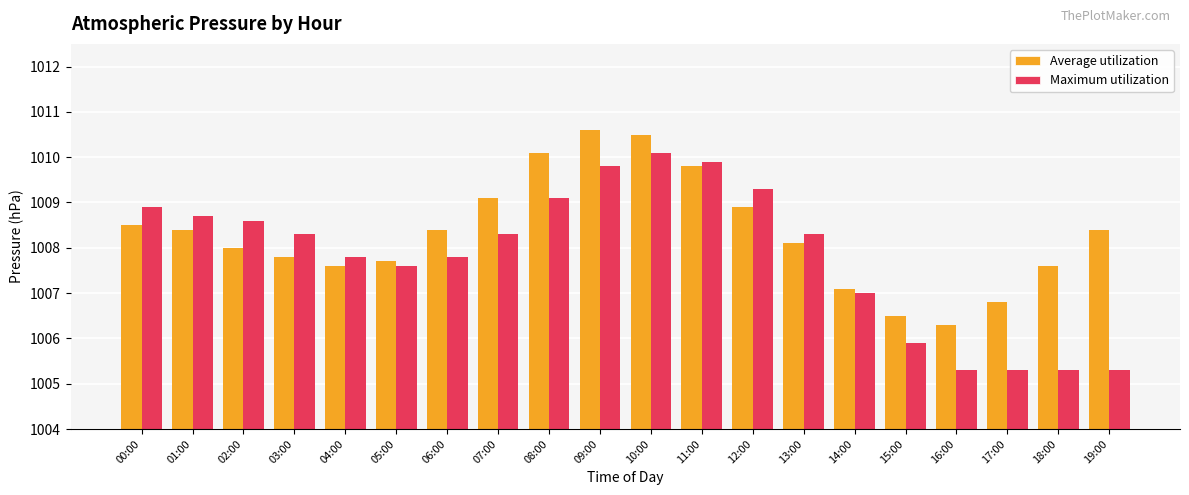

Rank the series by their average value, from highest to lowest.

Average utilization, Maximum utilization